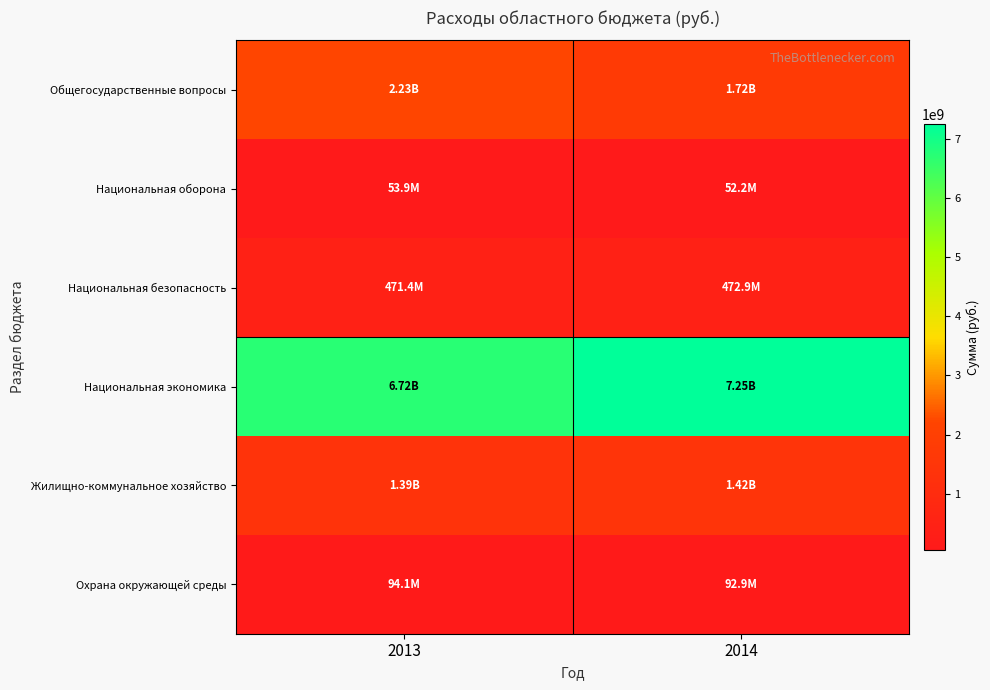

At how many categories does at least one series exceed 4817818143?

2